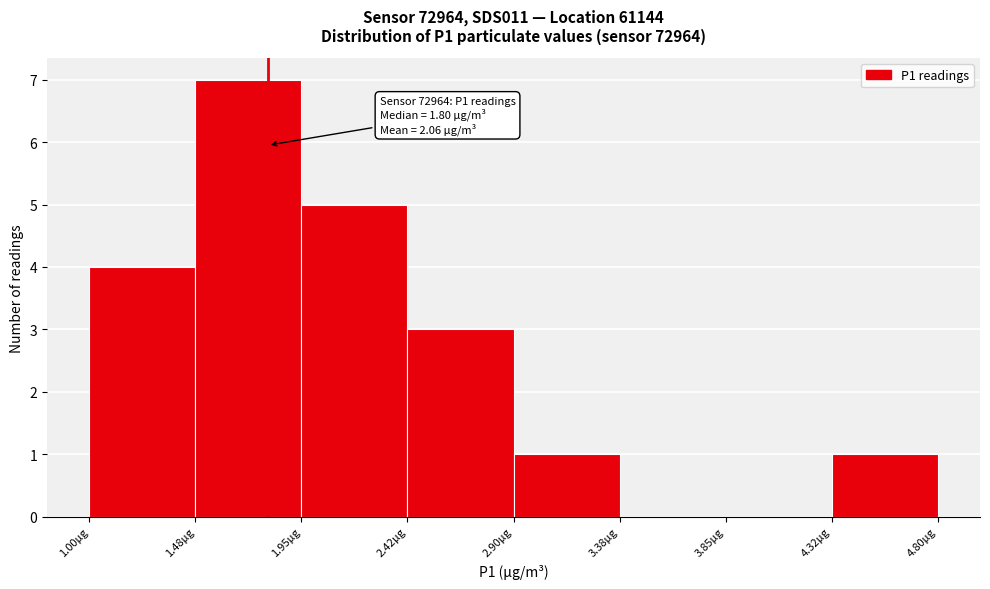

Which range on the x-axis has the tallest bar?

1.475 to 1.950